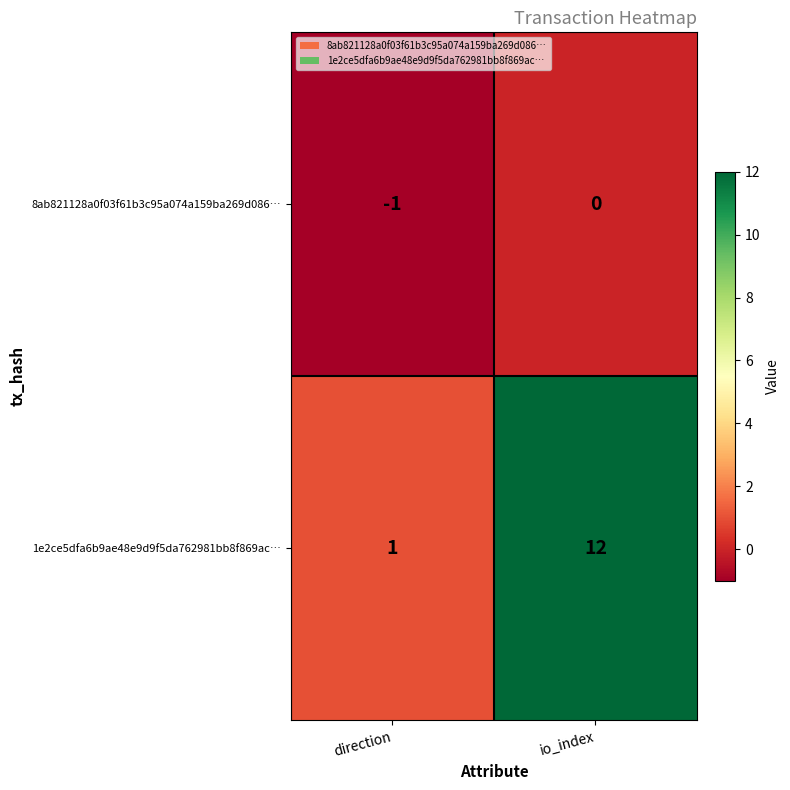

How many categories are shown in the chart?

2